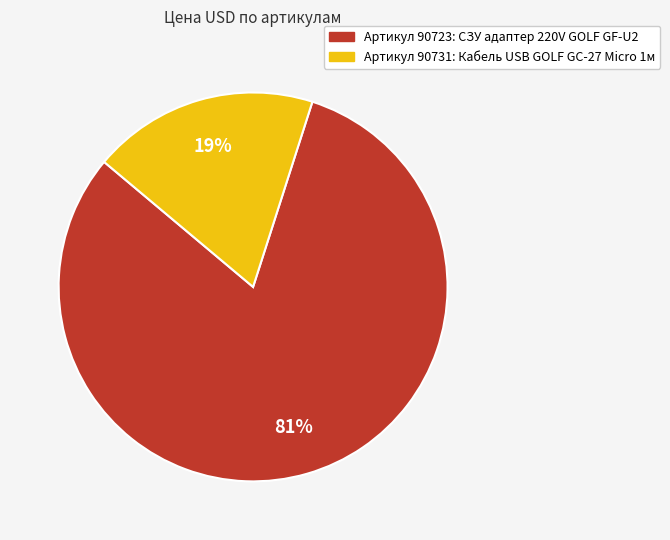

To the nearest percent, what is the average slice percentage?

50%